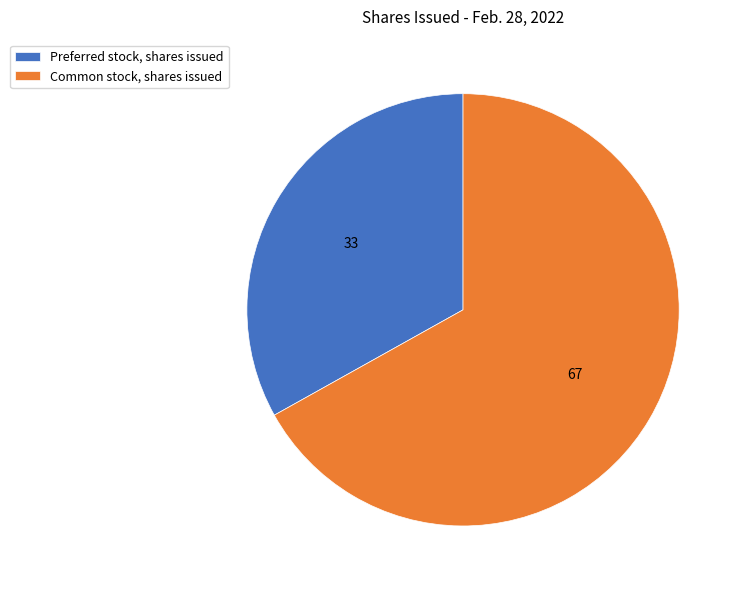

Approximately how many times larger is the value at Common stock, shares issued compared to Preferred stock, shares issued?

2.0